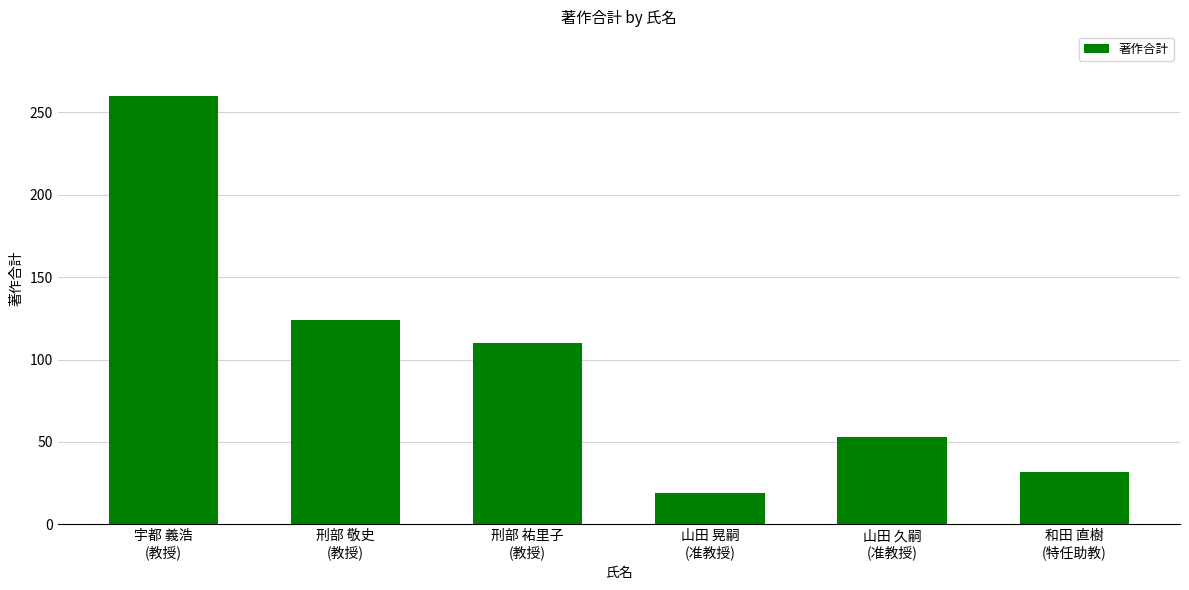

How many categories are shown in the chart?

6